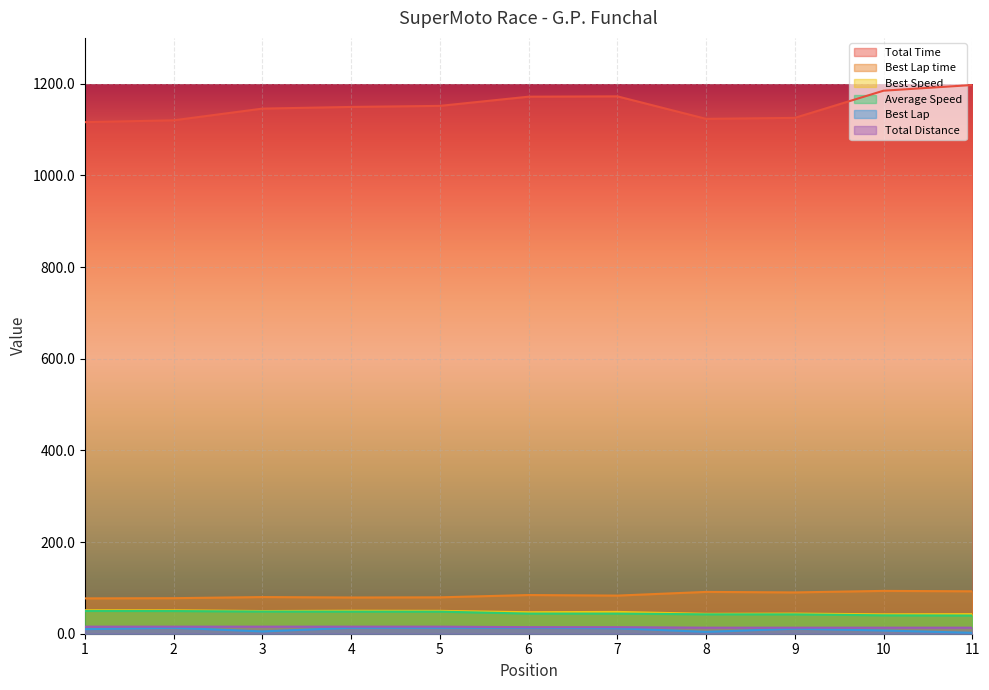

How many lines are shown in the chart?

6